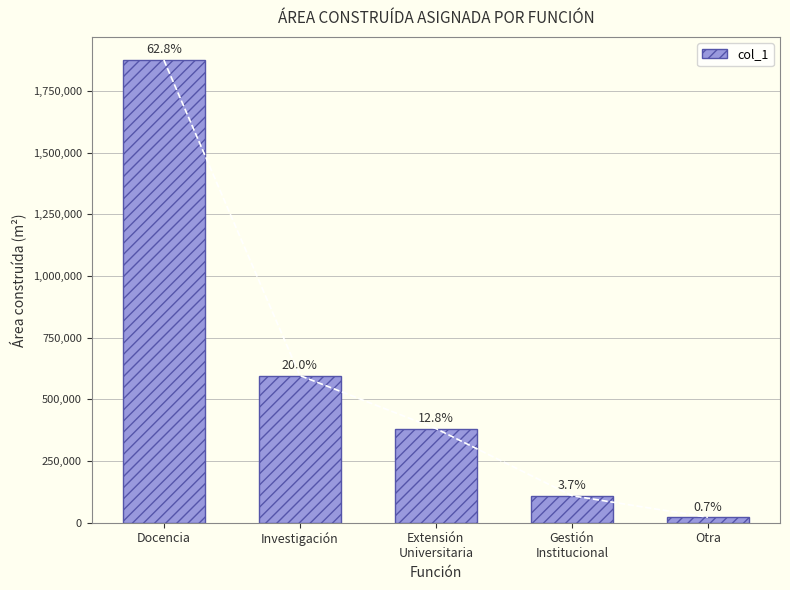

What is the sum of the values at Investigación and Extensión
Universitaria?

978180